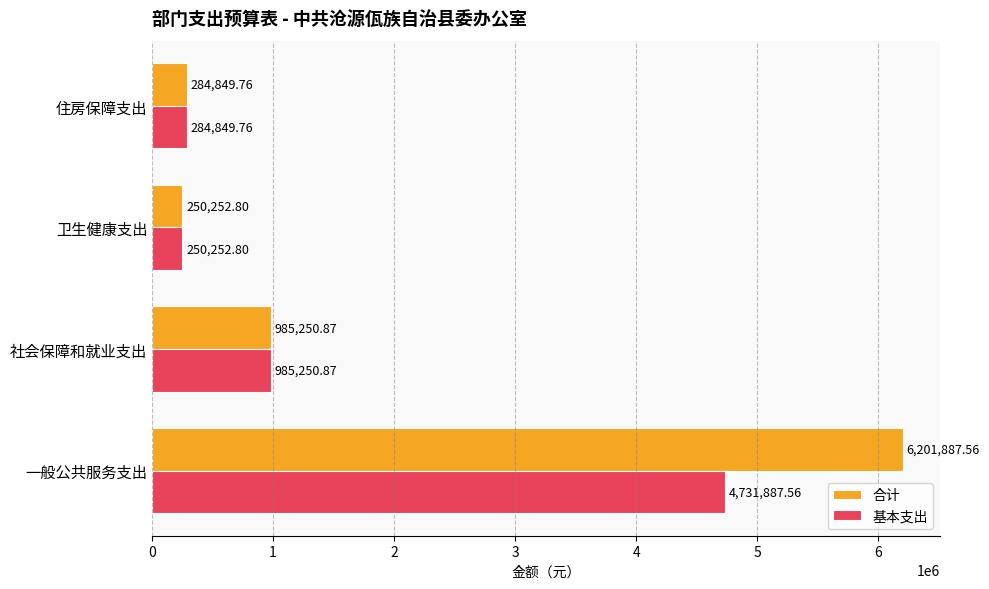

Rank the categories by 合计 value from lowest to highest.

卫生健康支出, 住房保障支出, 社会保障和就业支出, 一般公共服务支出